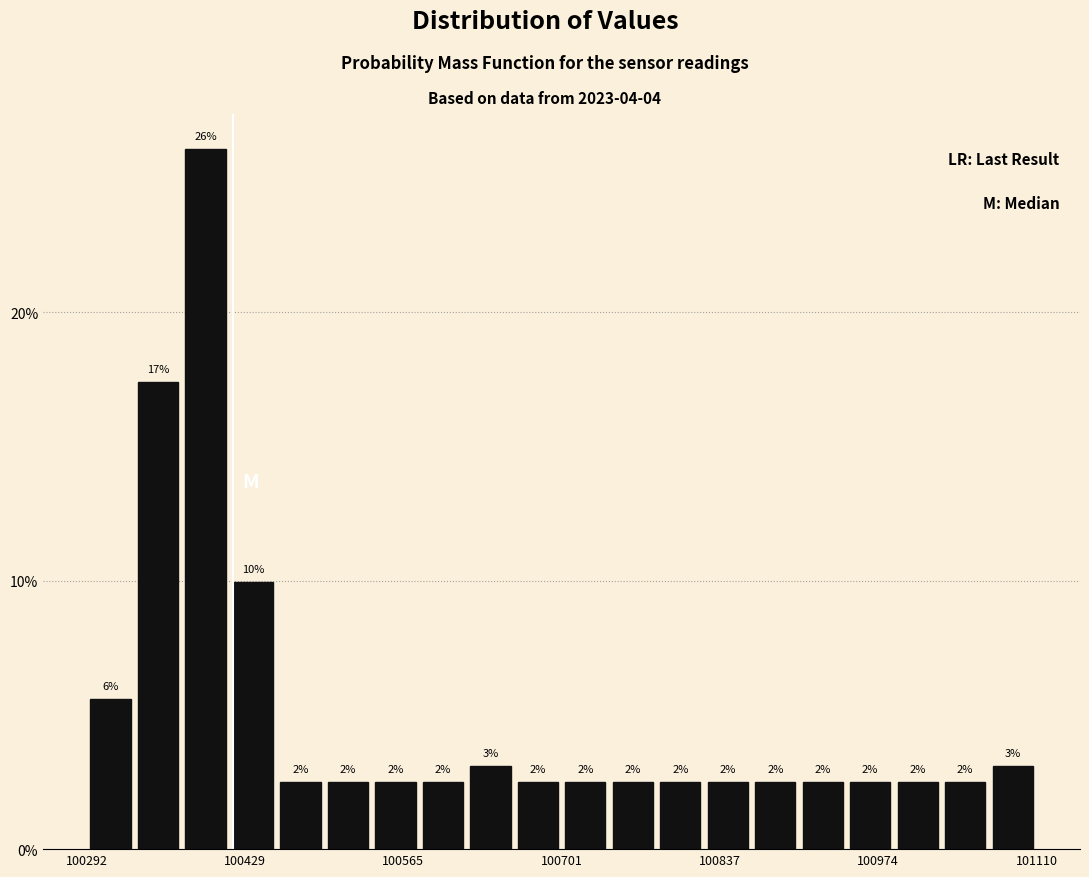

Read against the x-axis, roughly where is the centre of the tallest bar?

100400